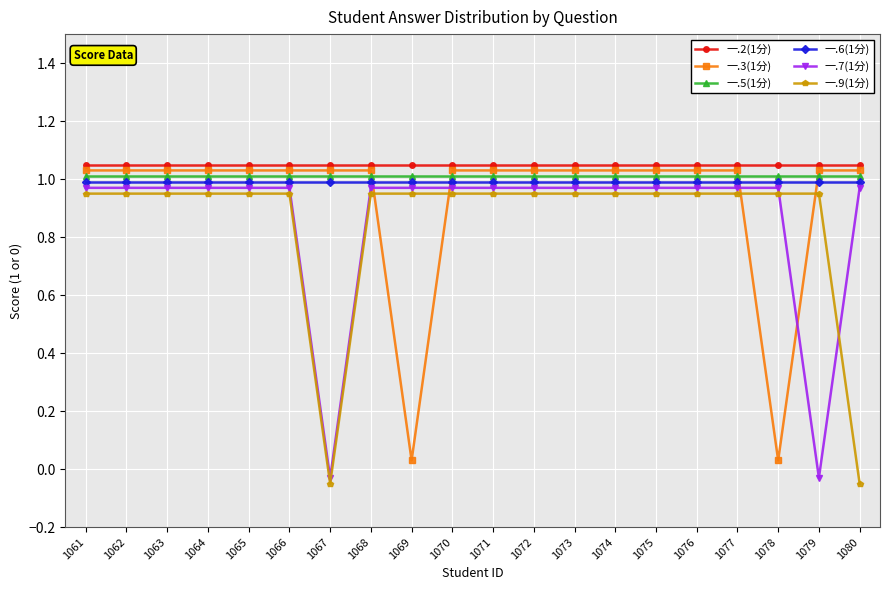

At how many categories does at least one series exceed 0?

20